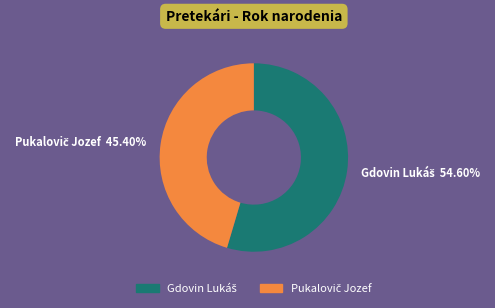

Does any single category account for the majority?

Yes